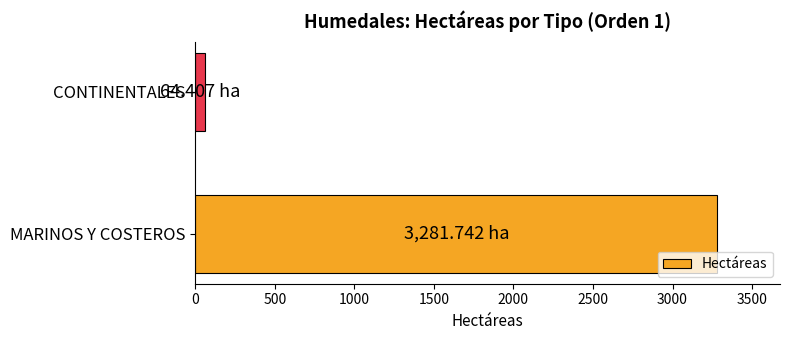

What is the average value?

1673.1